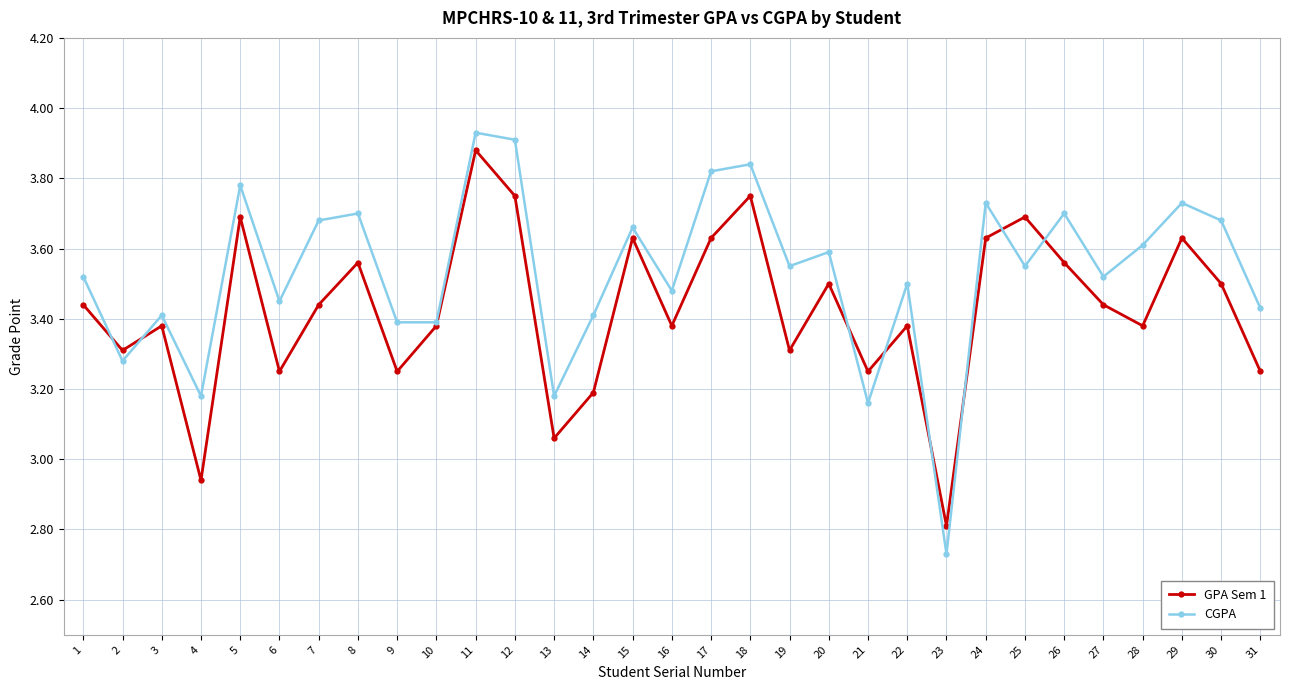

How many data points in GPA Sem 1 are above 3?

29